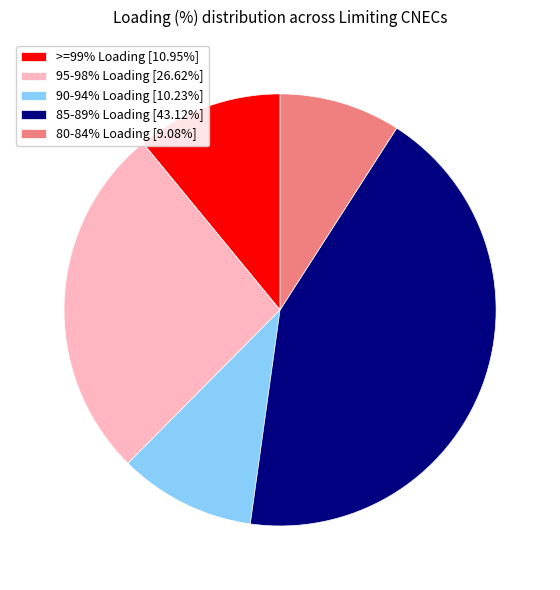

What is the ratio of the value at 95-98% Loading [26.62%] to the value at 90-94% Loading [10.23%]?

2.6